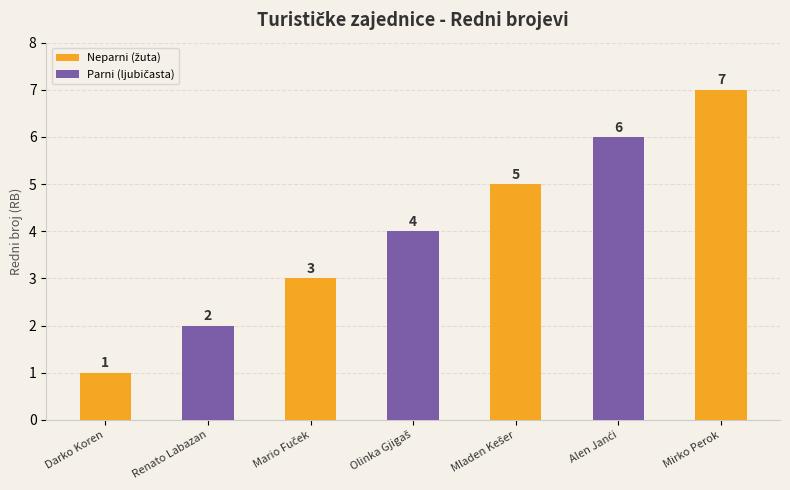

What is the greatest value displayed?

7